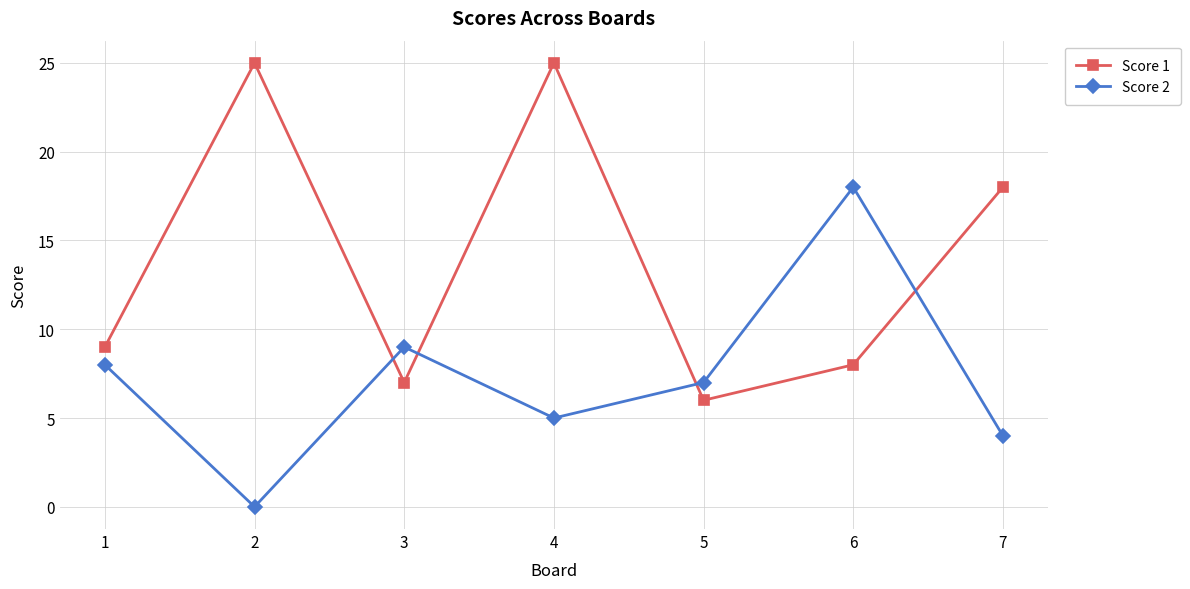

List the series in order of their peak value, lowest first.

Score 2, Score 1